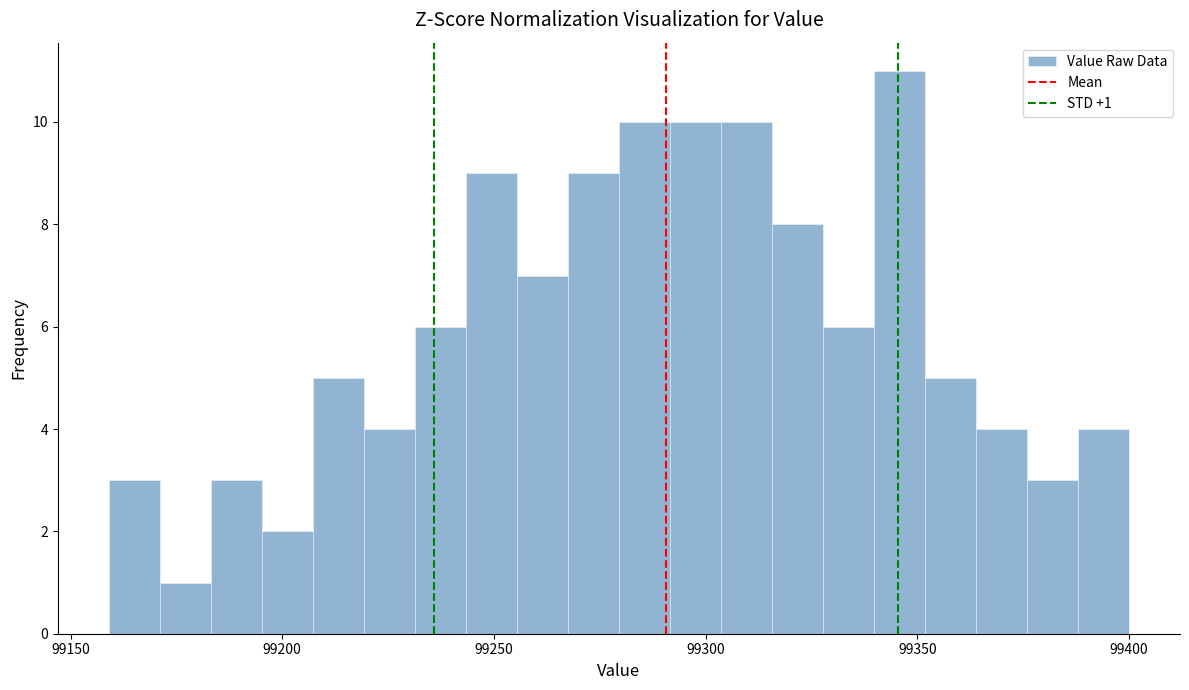

Read against the x-axis, roughly where is the centre of the tallest bar?

99345